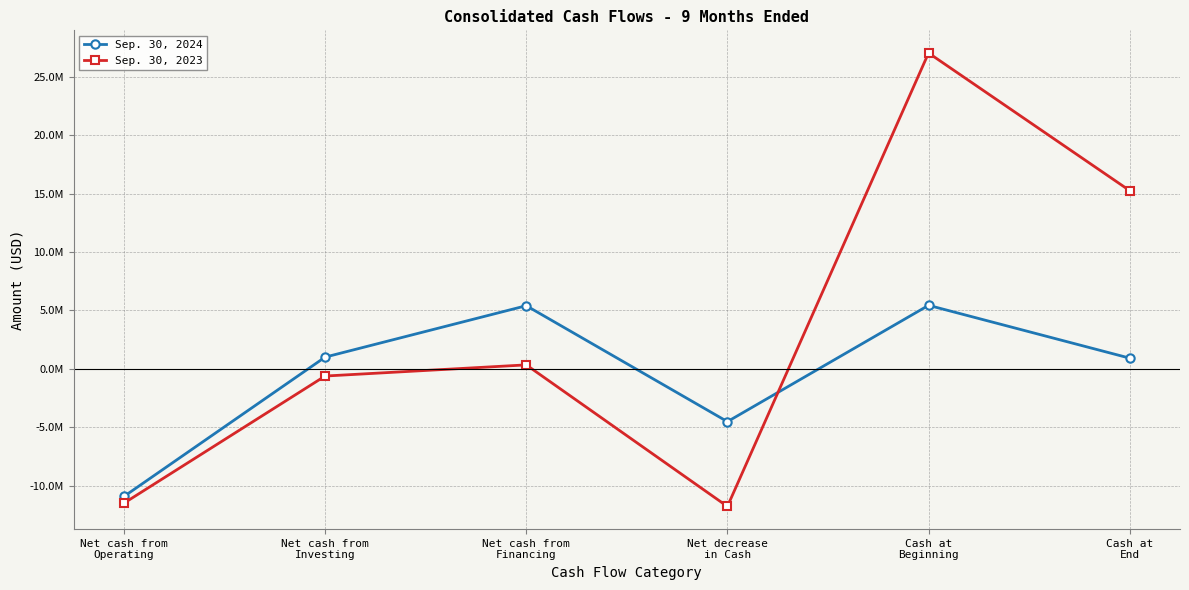

What are all the series names shown in the legend?

Sep. 30, 2024, Sep. 30, 2023